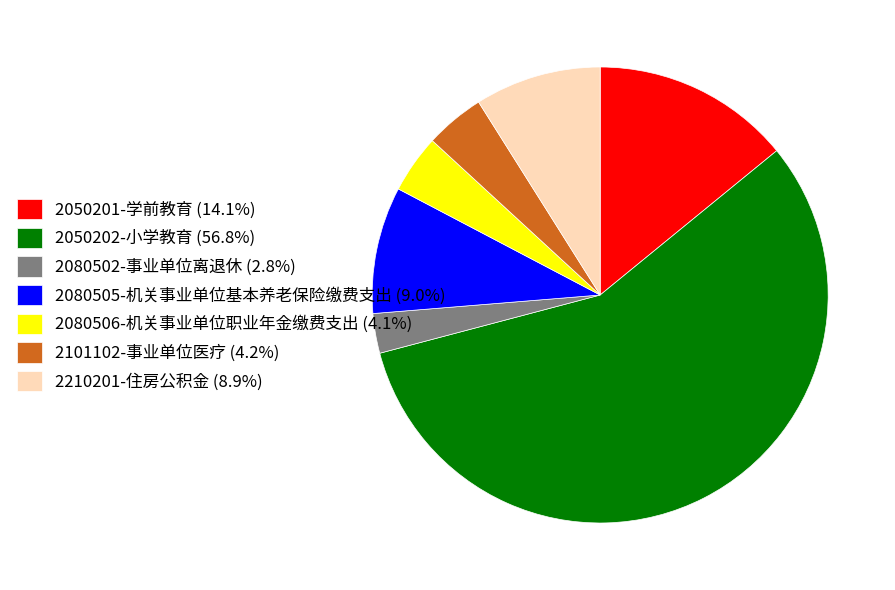

What is the ratio of the value at 2050202-小学教育 (56.8%) to the value at 2080505-机关事业单位基本养老保险缴费支出 (9.0%)?

6.3